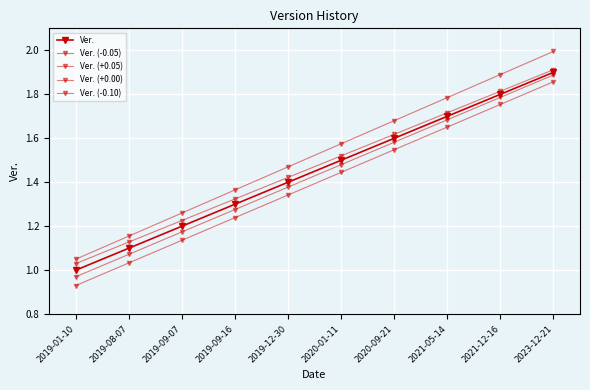

How many lines are shown in the chart?

5